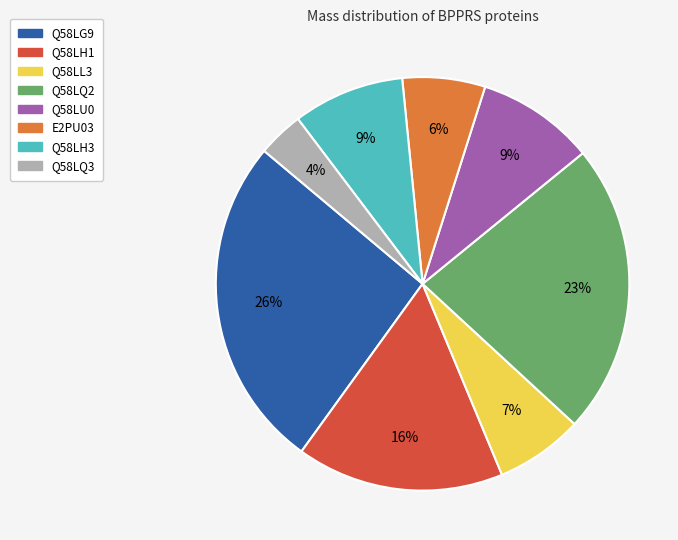

To the nearest percent, what is the combined percentage of Q58LH3 and Q58LL3?

16%